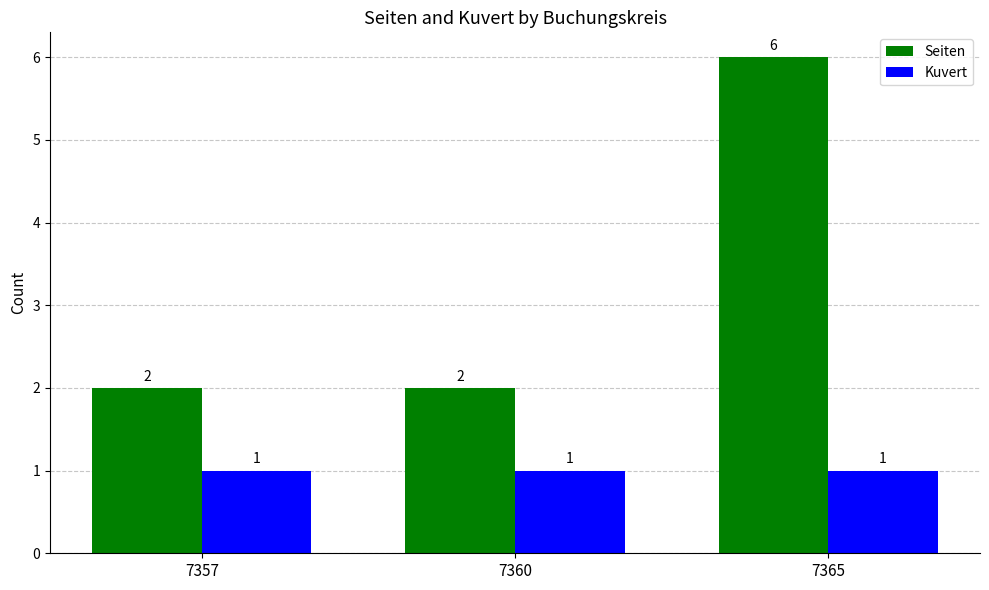

What is the total value across all series at 7357?

3